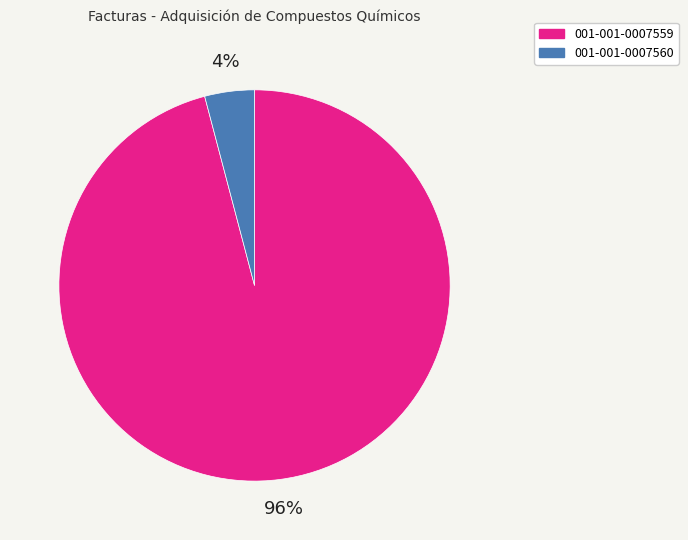

Is it true that 001-001-0007559 is 96% of the pie?

True